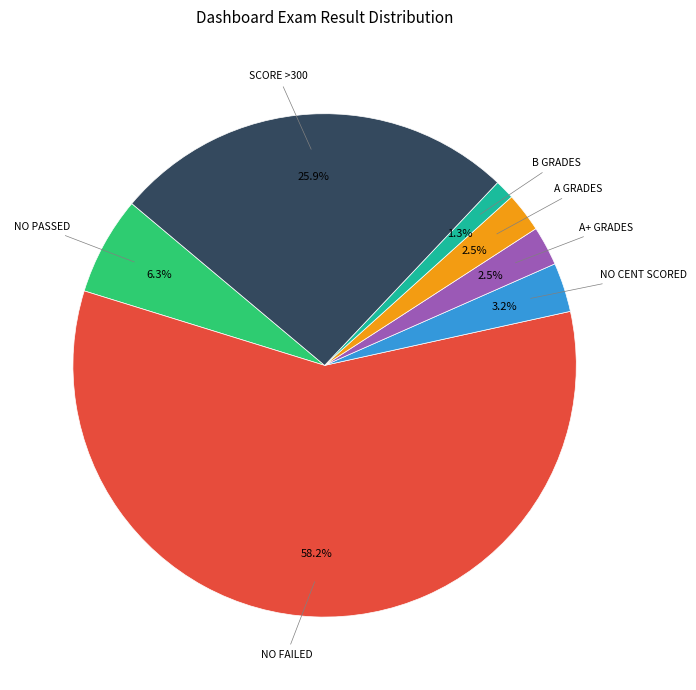

Is there a majority slice in this chart?

Yes